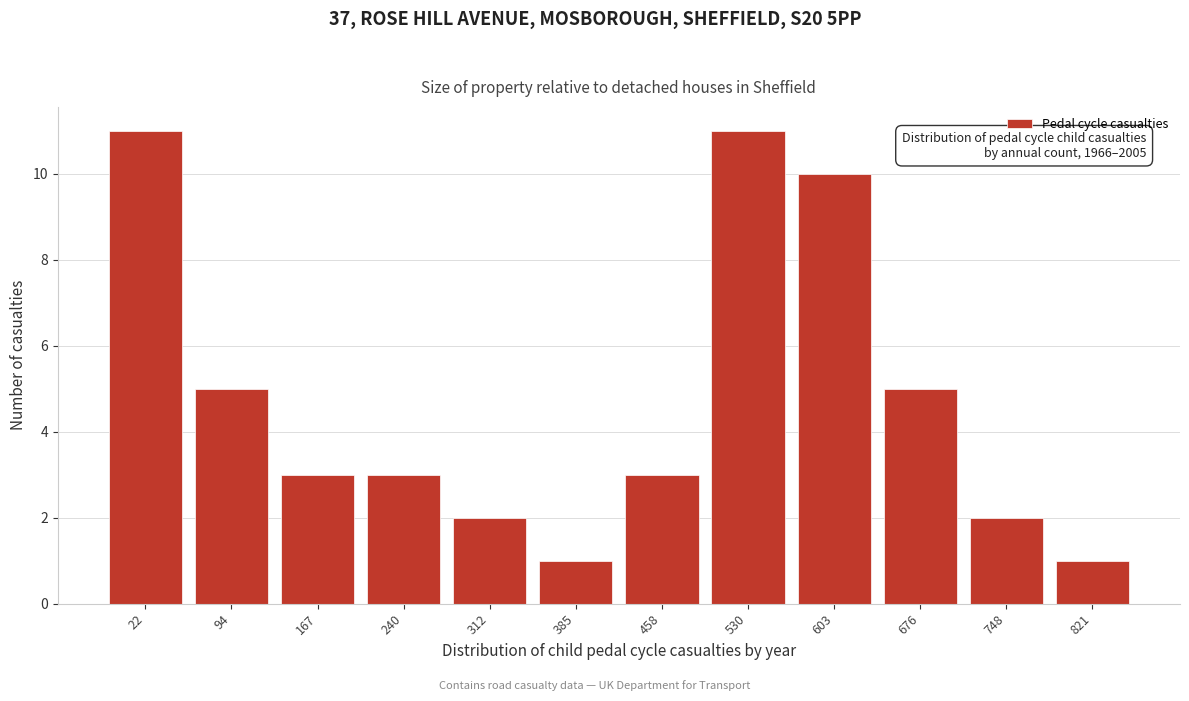

Reading right to left, what are all the values shown in this chart?

1	2	5	10	11	3	1	2	3	3	5	11